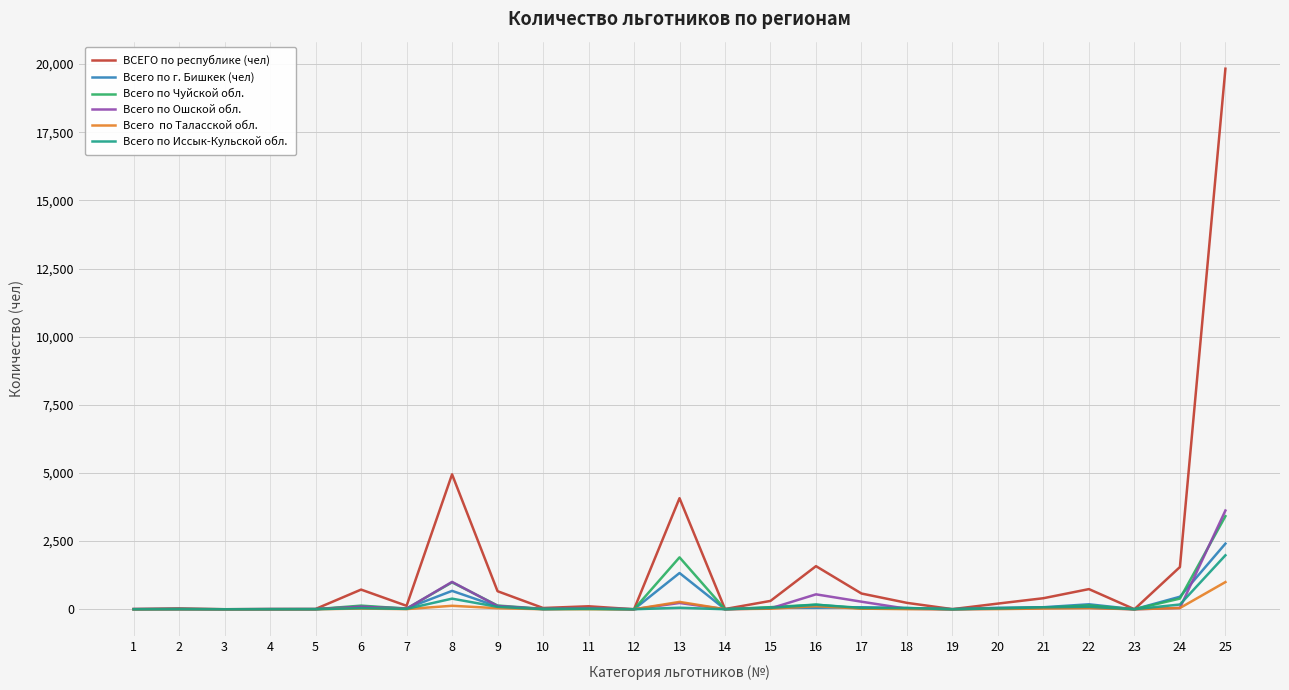

At which category is the sum across all series the highest?

25